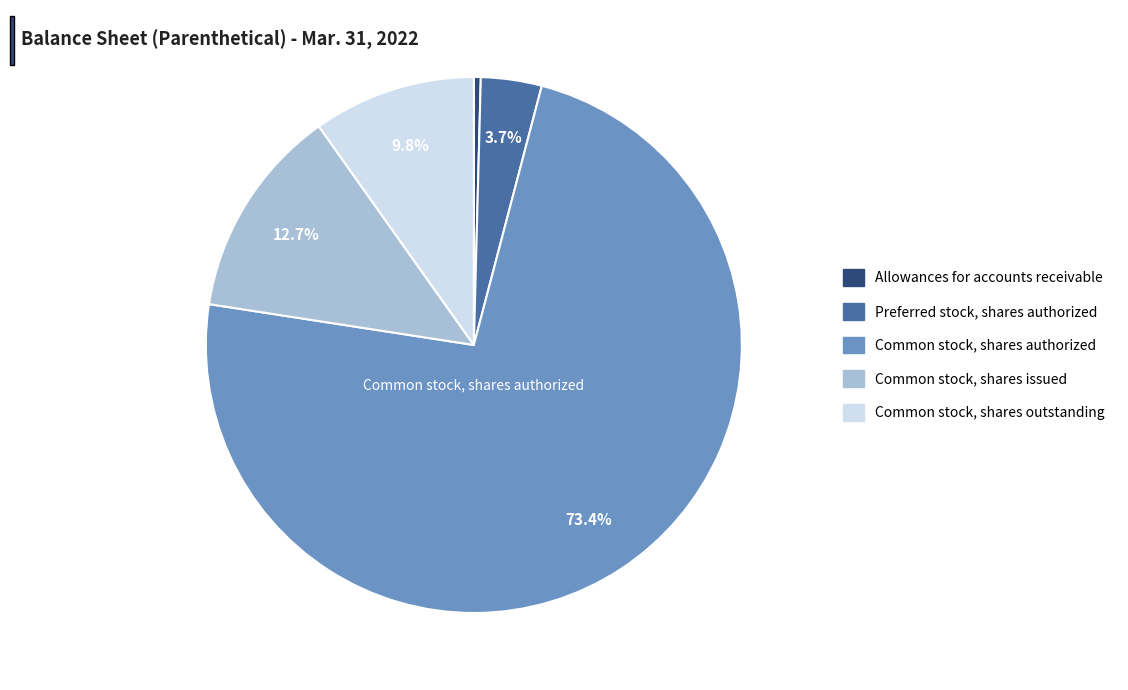

Is there any slice that represents more than half of the pie?

Yes